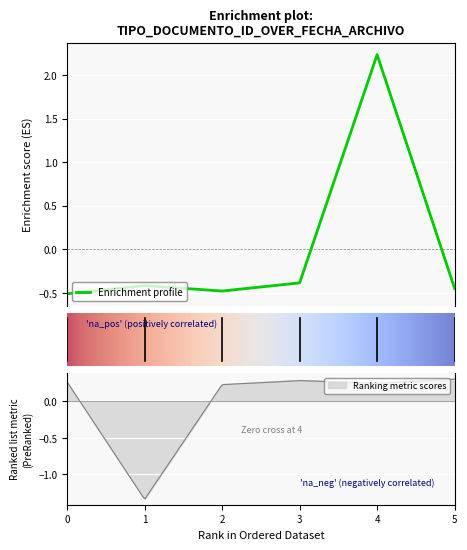

How many positive values are there?

1